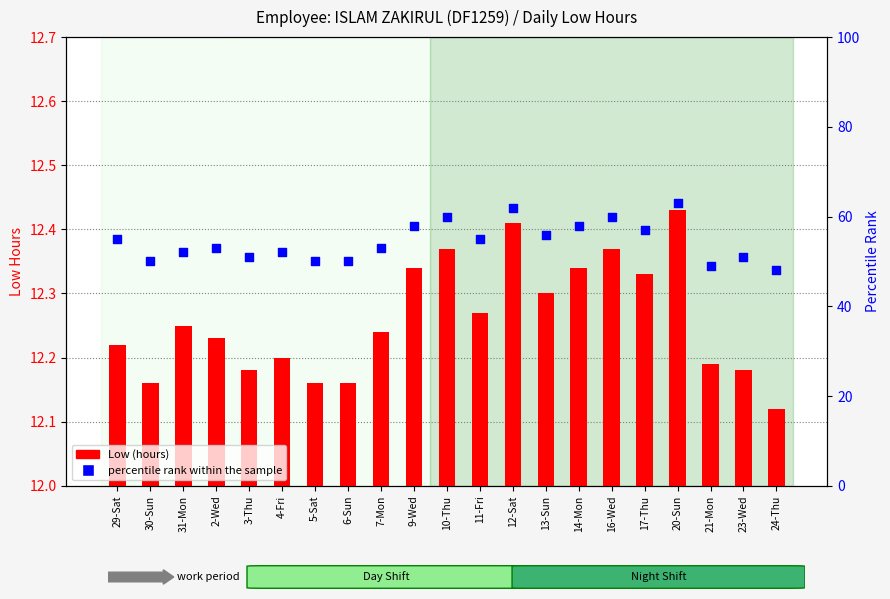

Which series has the largest total across all categories?

percentile rank within the sample